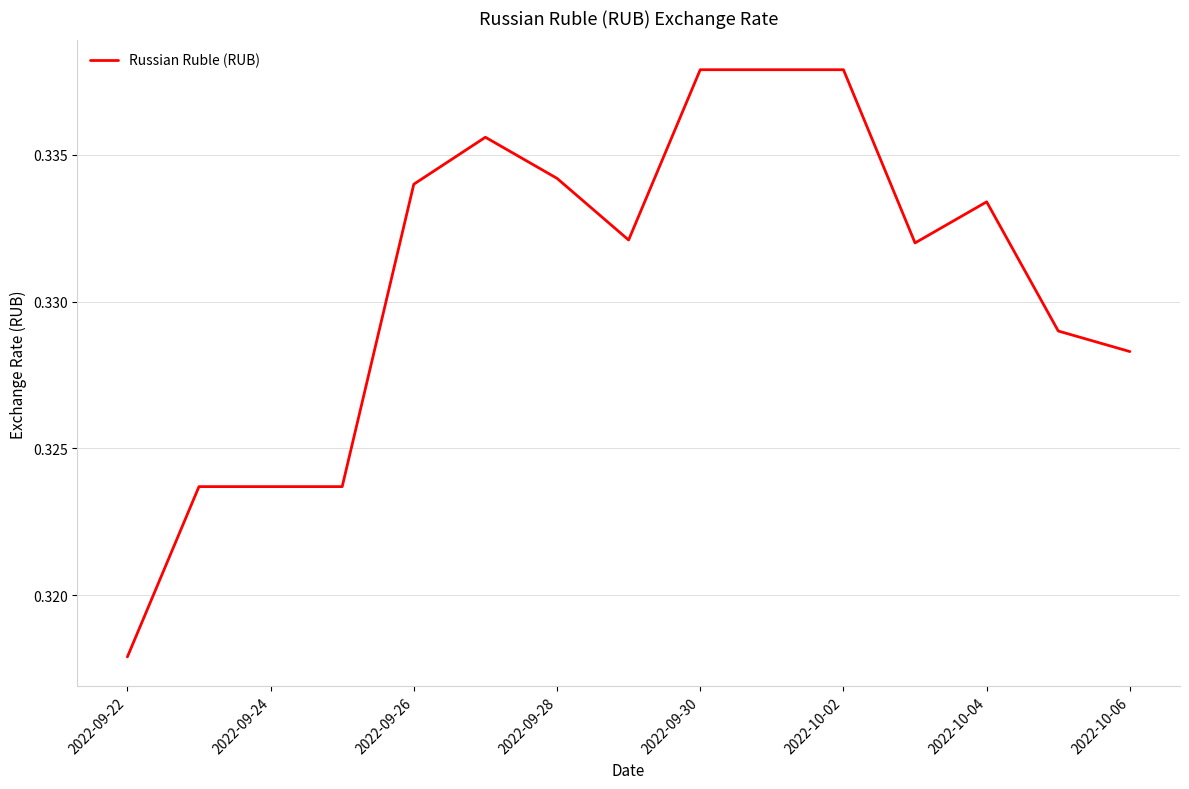

How many lines are shown in the chart?

1